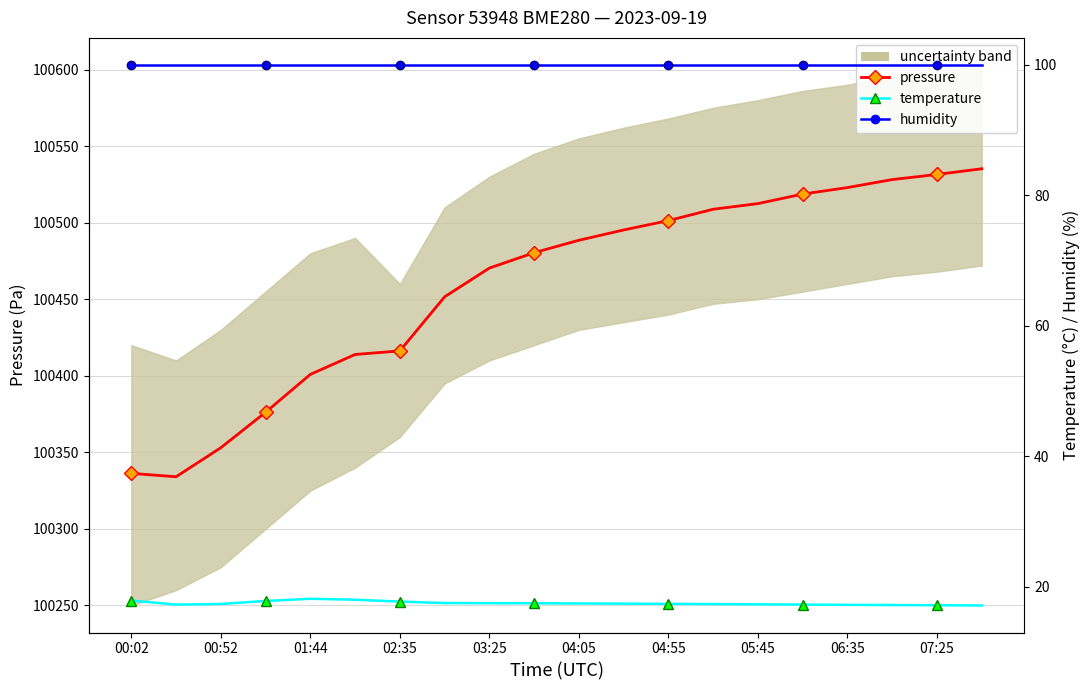

What is the sum of all humidity values?

2000.0